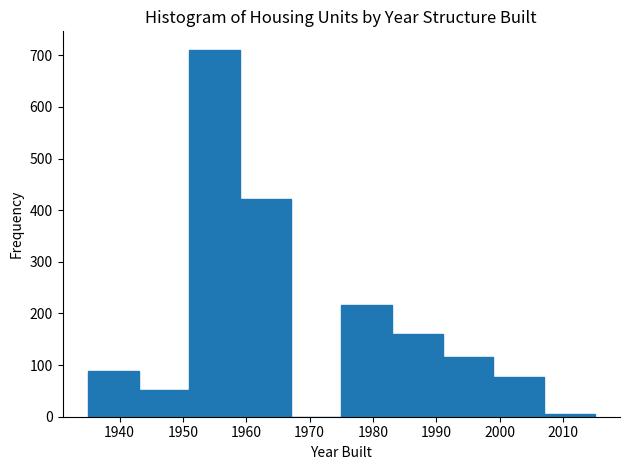

How tall is the bar that spans 1943 to 1951 on the x-axis? The values are not printed on the chart, so give them approximately, as read against the axis.

50